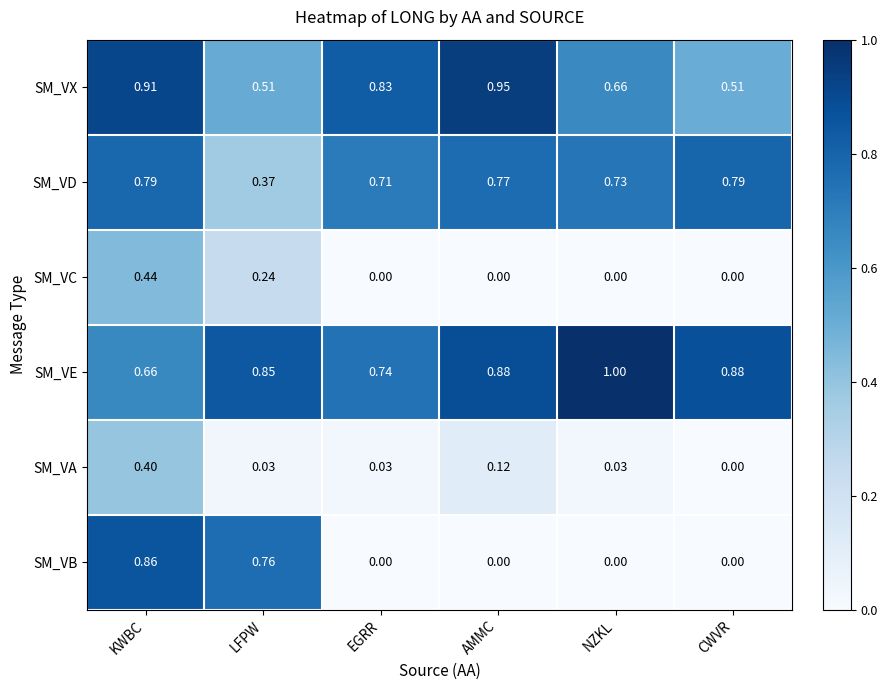

Which series has the largest total across all categories?

SM_VE